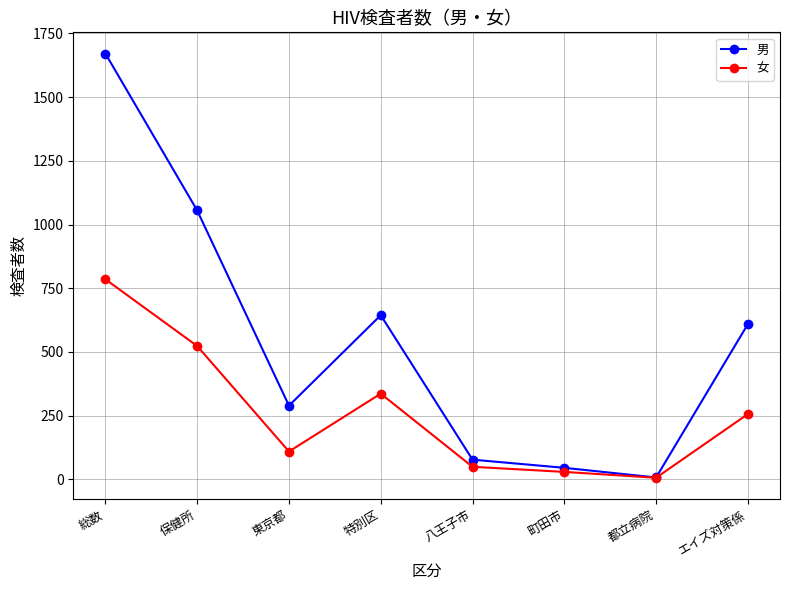

True or false: 男 has more than 0 interior local peaks.

True